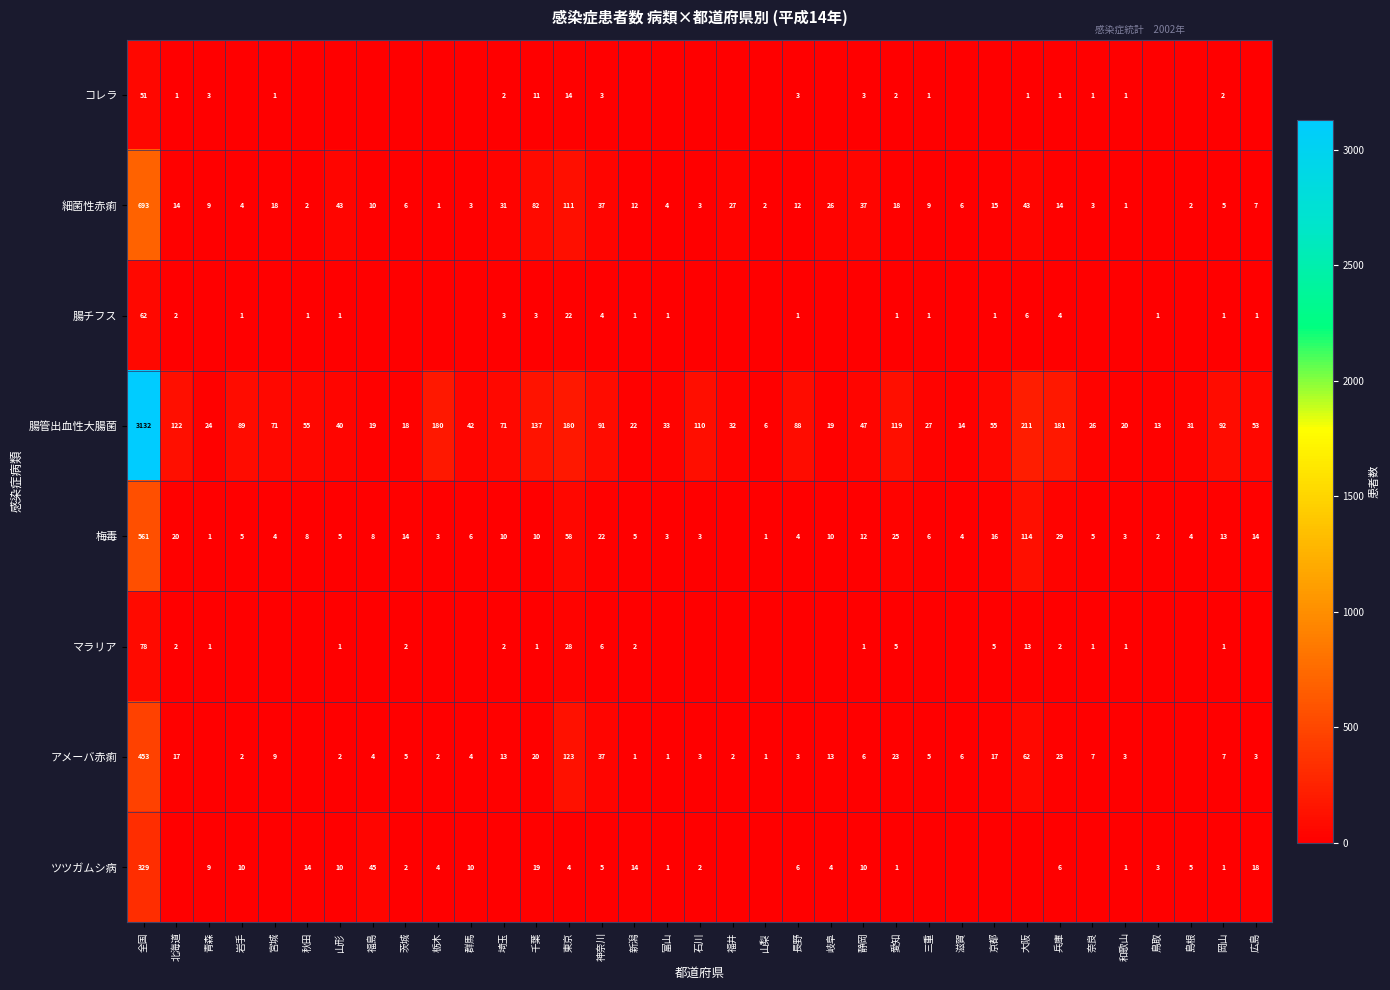

What is the maximum value for 腸管出血性大腸菌?

3132